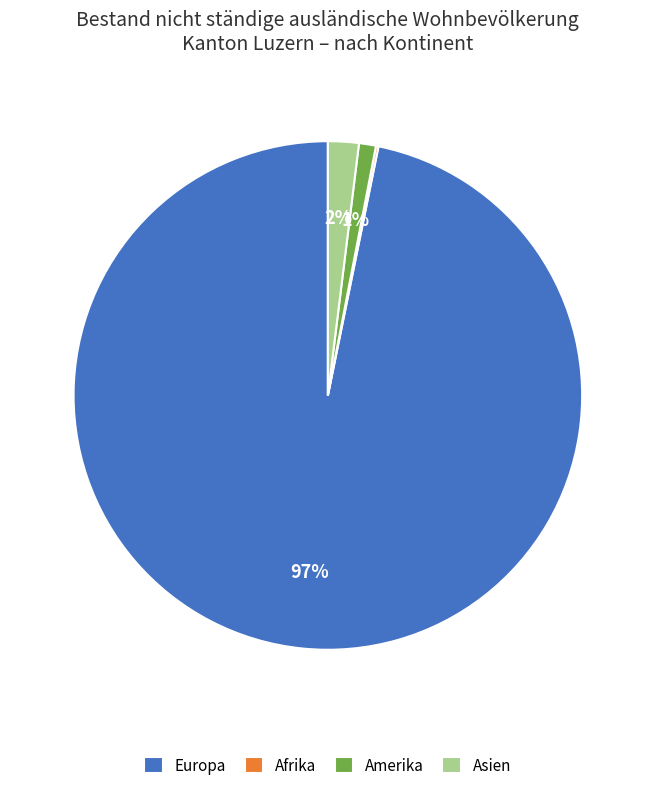

Does any single category account for the majority?

Yes